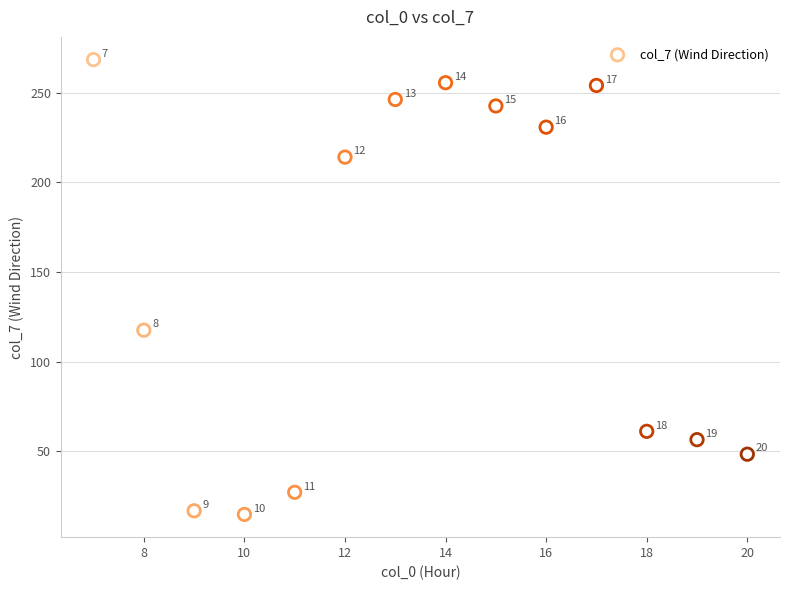

What Y value in the scatter plot is closest to 141?

117.5